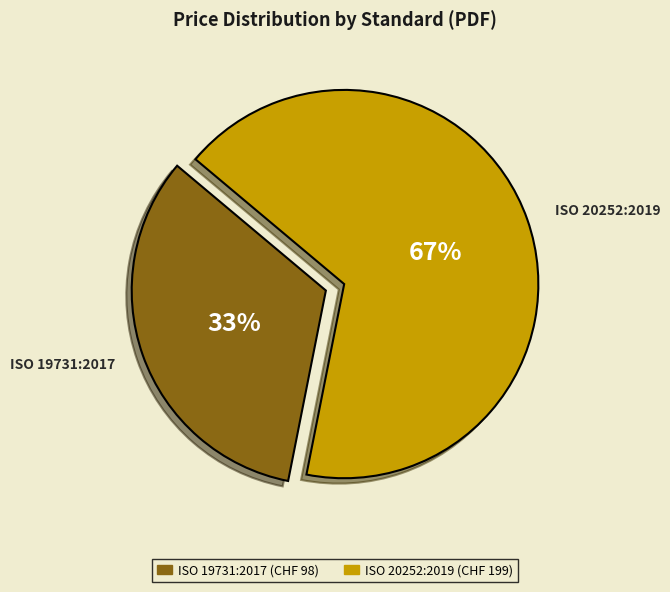

Does ISO 20252:2019 represent more than half of the total?

Yes